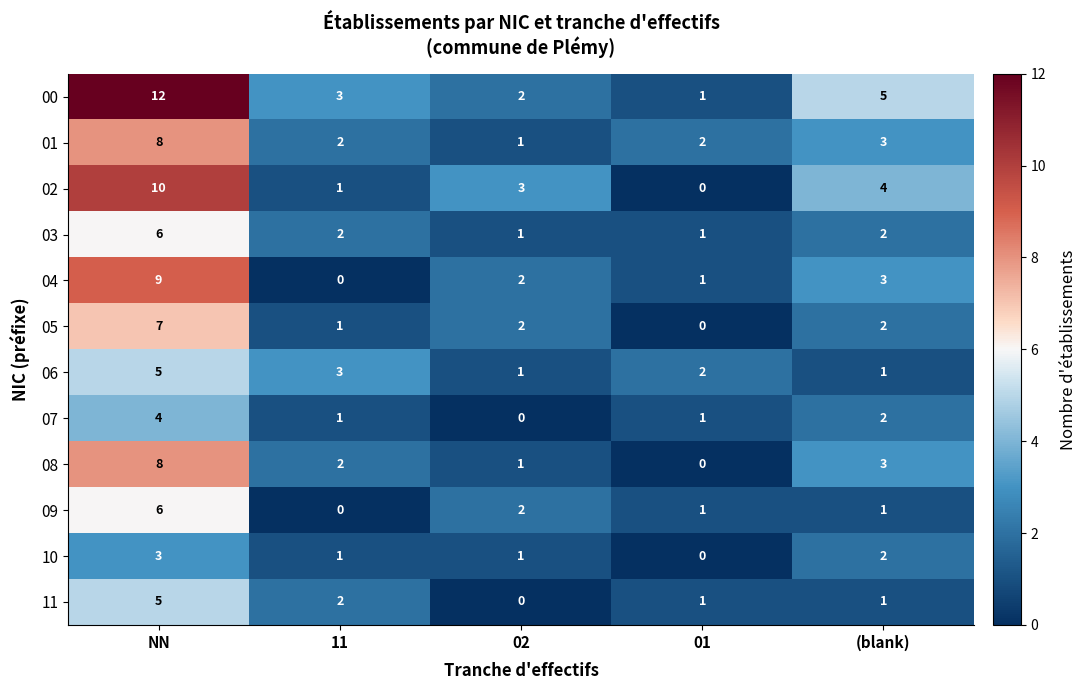

What is the difference between the highest and lowest values at NN?

9